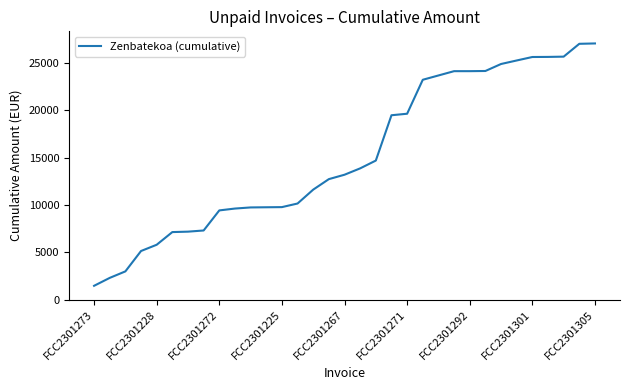

What is the smallest value displayed?

1471.2